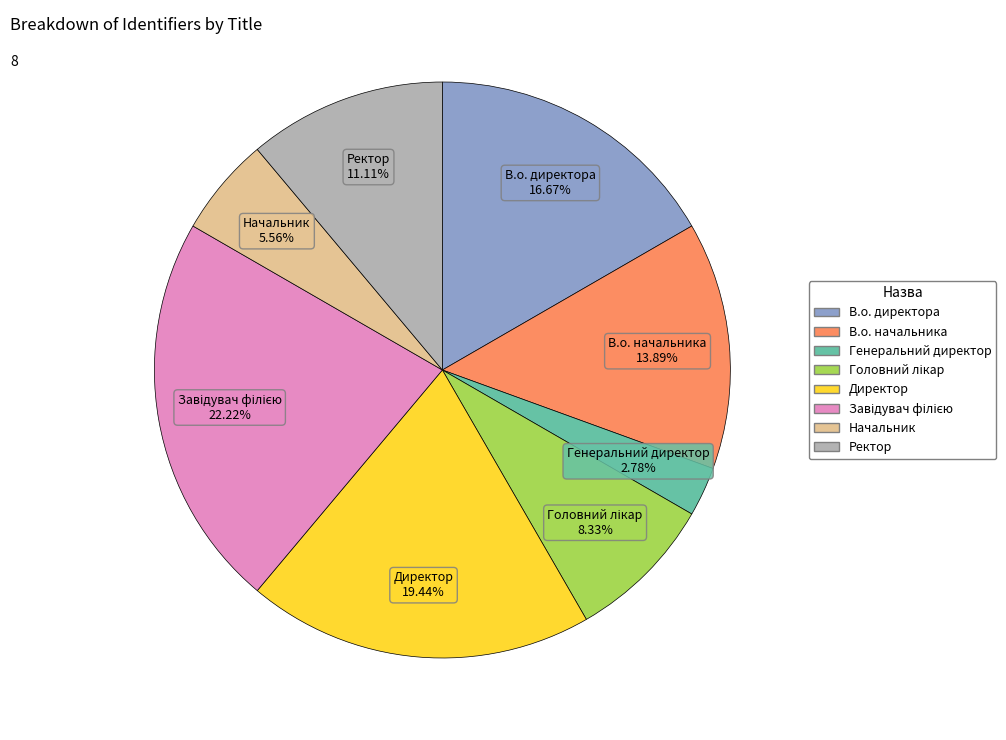

What is the ratio of the value at Директор to the value at Начальник?

3.5